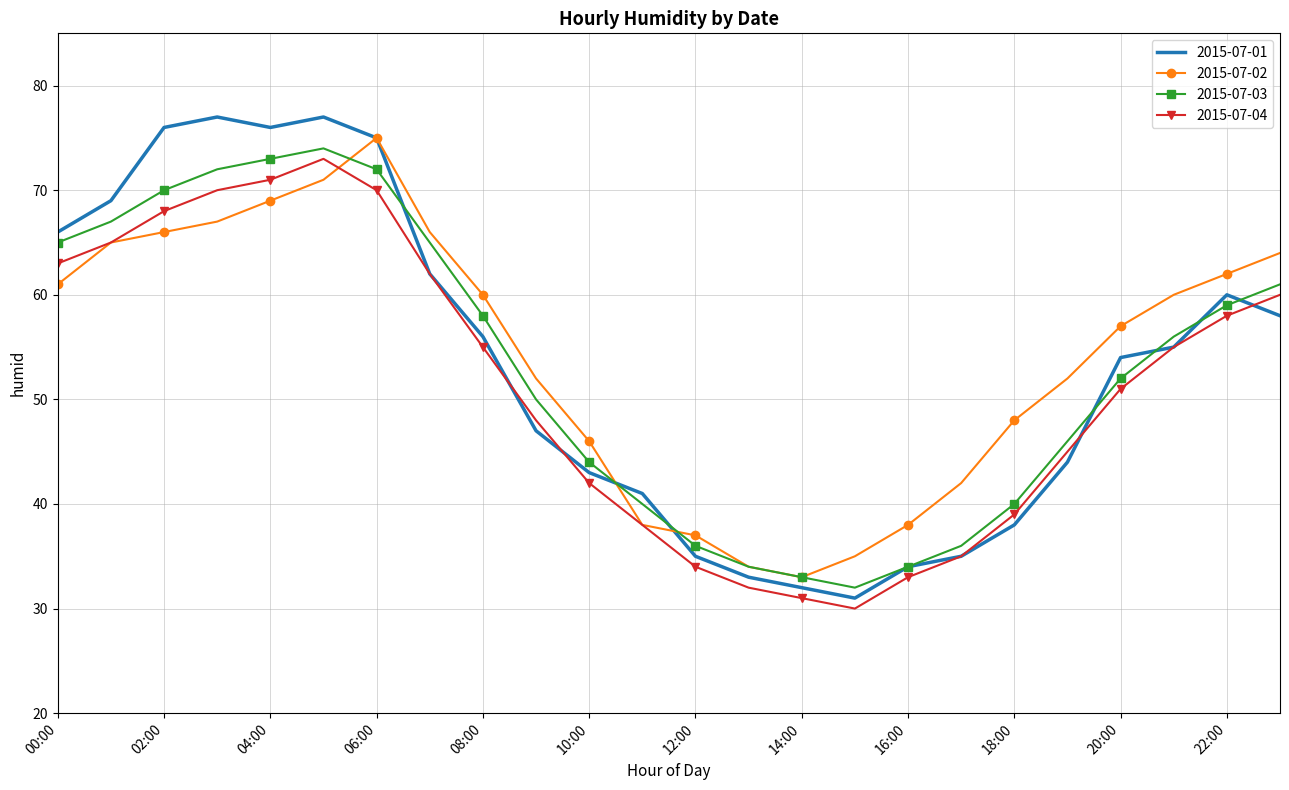

Count the number of data series in this chart.

4